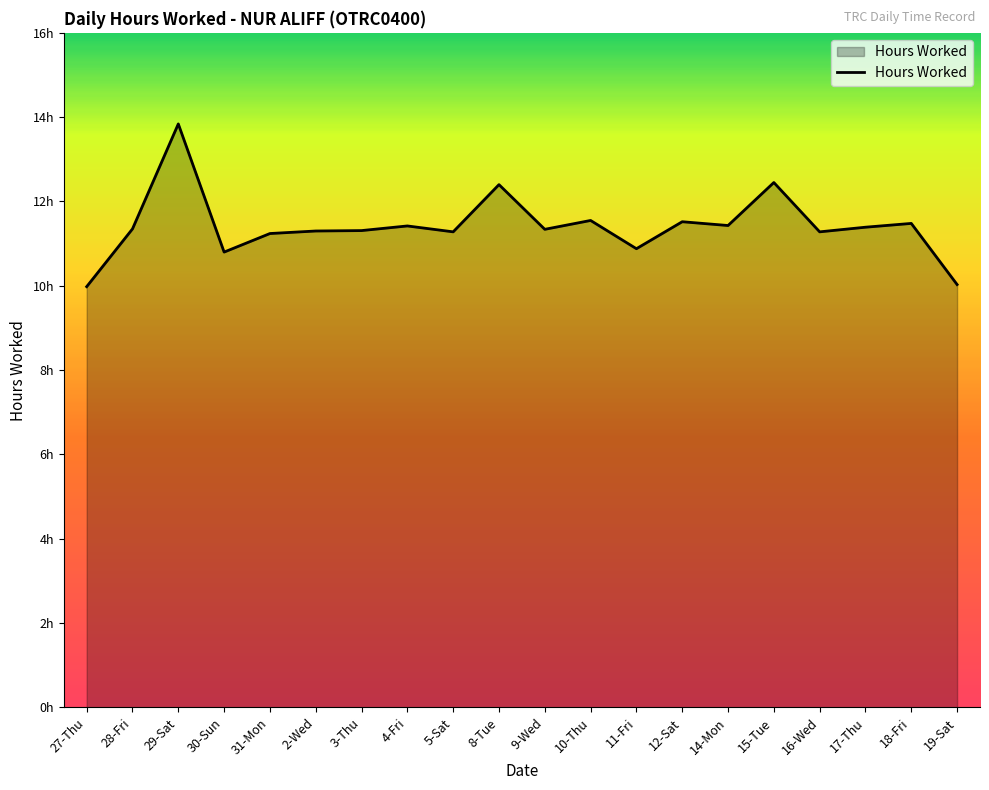

At which category does the data reach its first local valley?

30-Sun